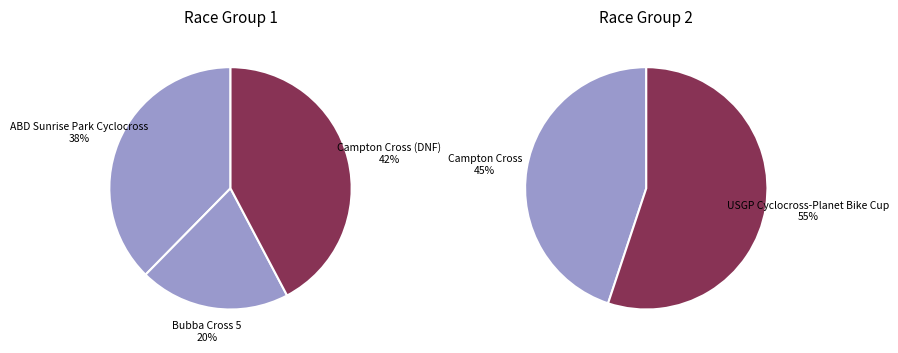

Is it true that Campton Cross (DNF) is 15% of the pie?

False